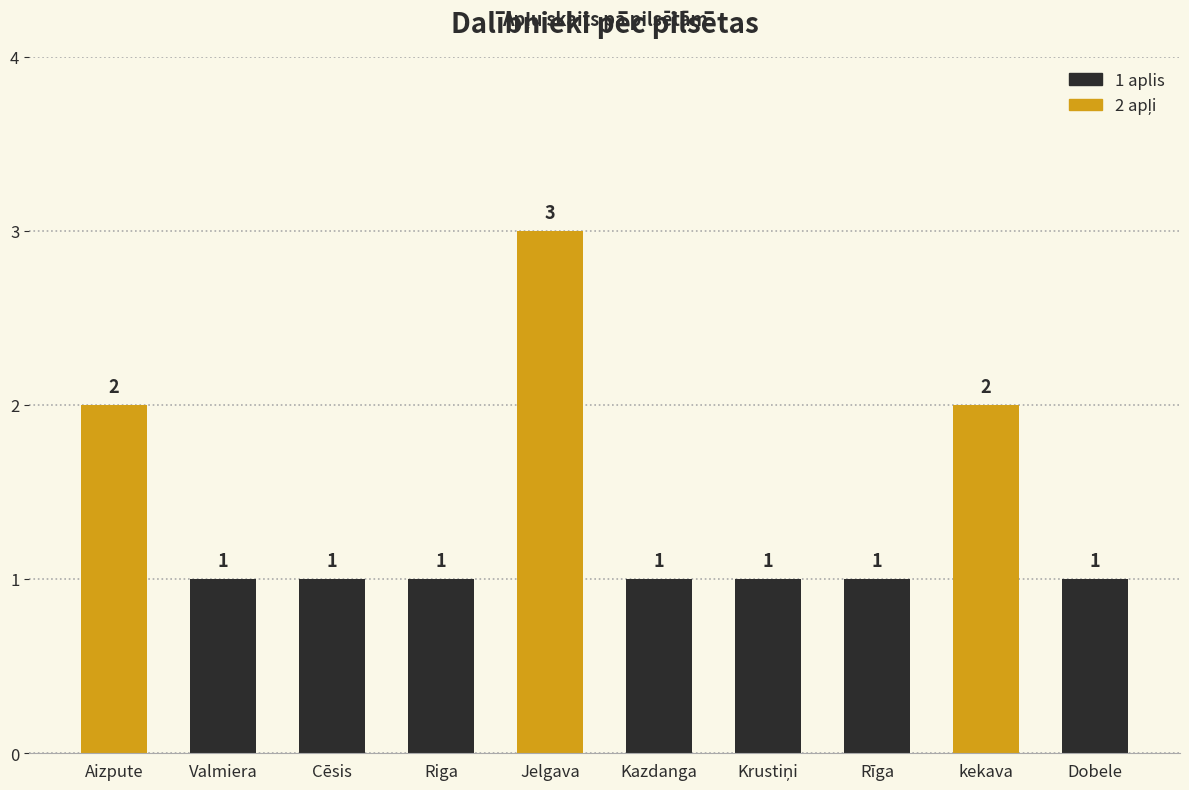

True or false: the data shows 1 at Cēsis.

True